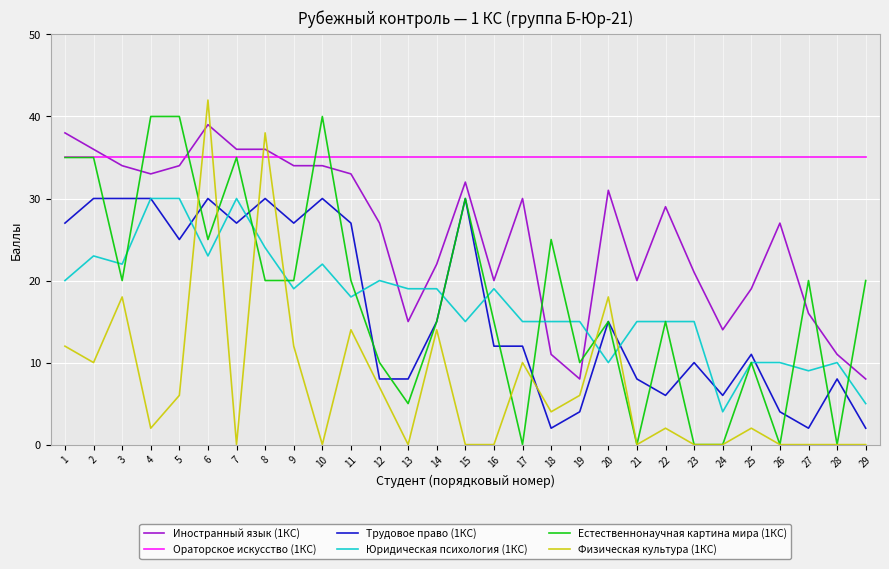

How many lines are shown in the chart?

6